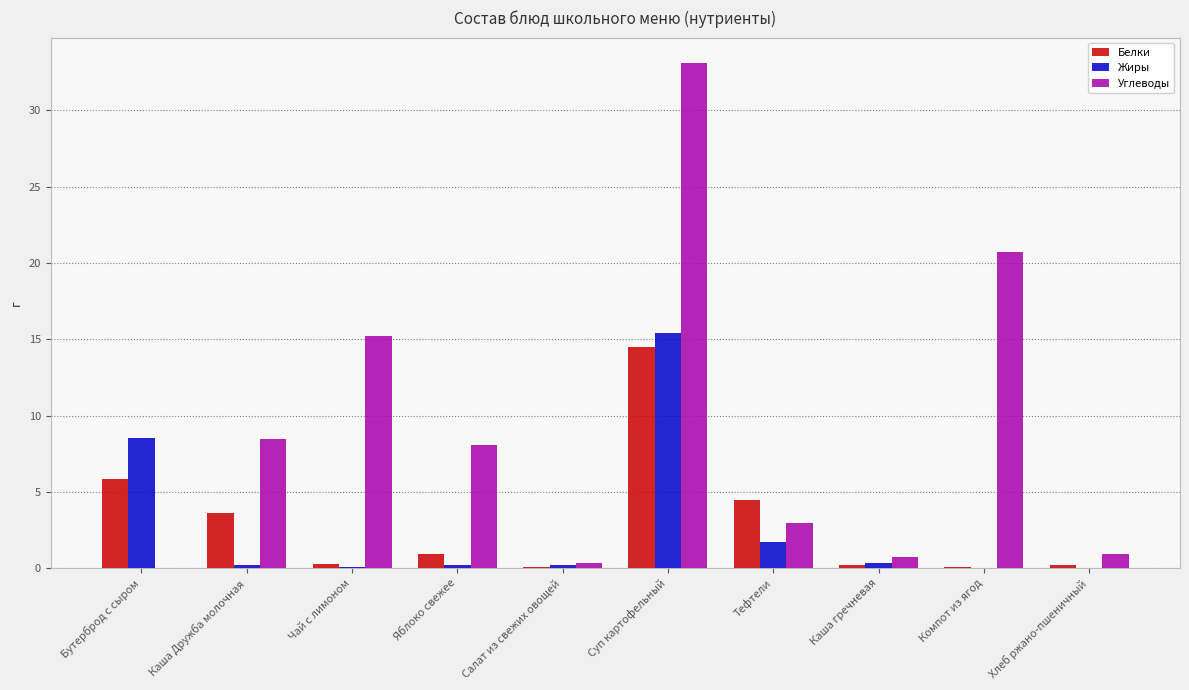

Which series has the largest total across all categories?

Углеводы